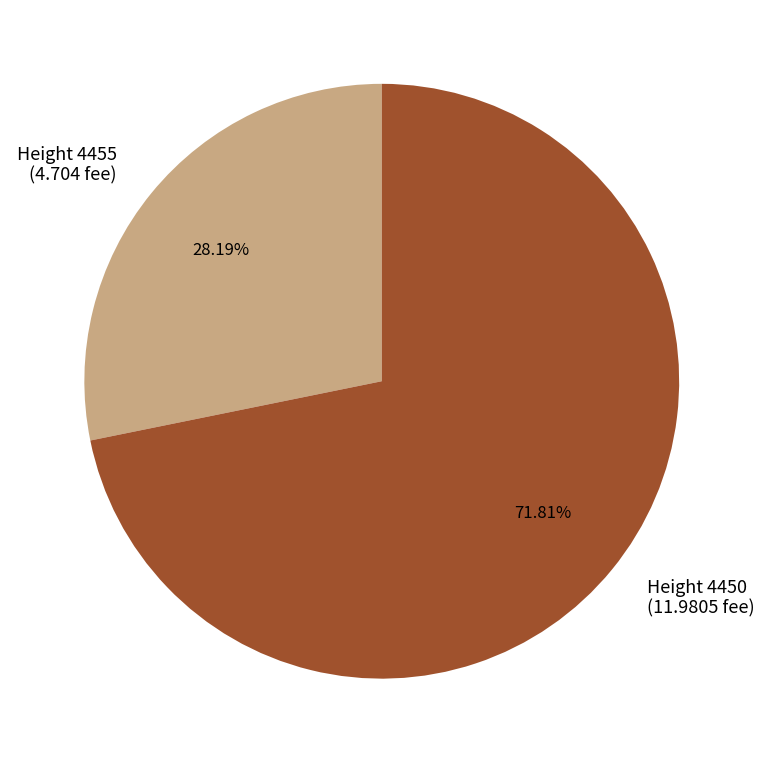

Rank the categories by value from lowest to highest.

Height 4455 (4.704 fee), Height 4450 (11.9805 fee)